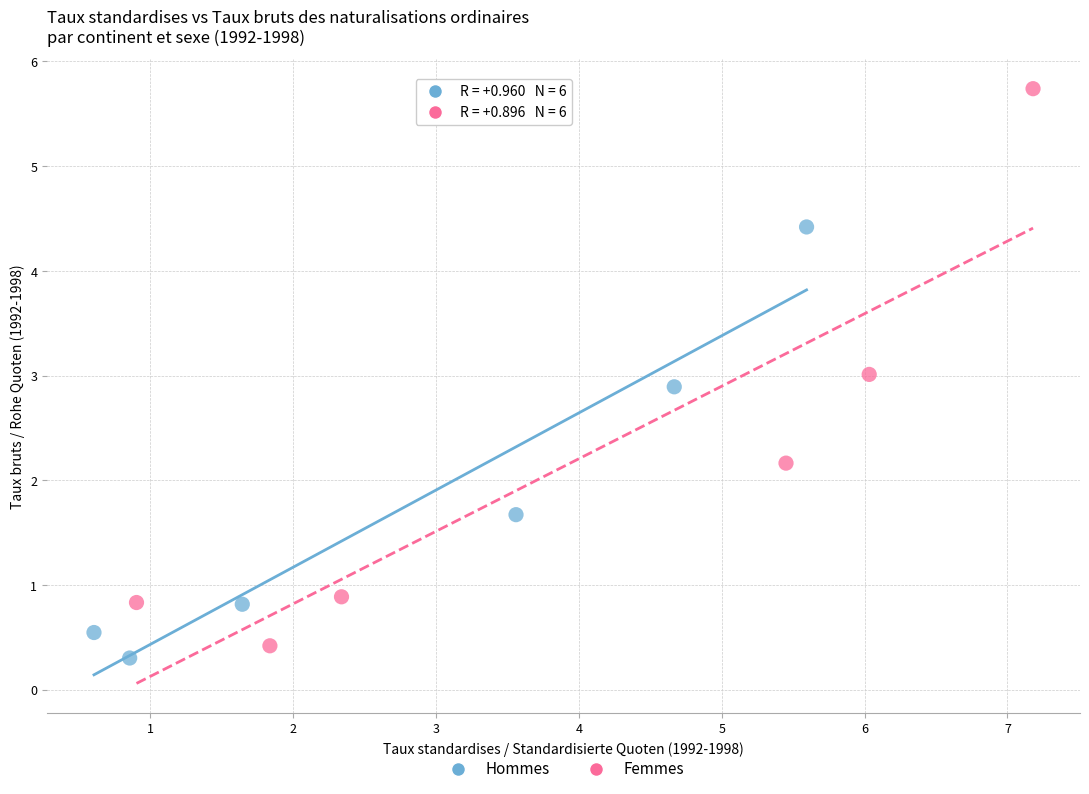

Which series contains the lowest Y value?

Hommes